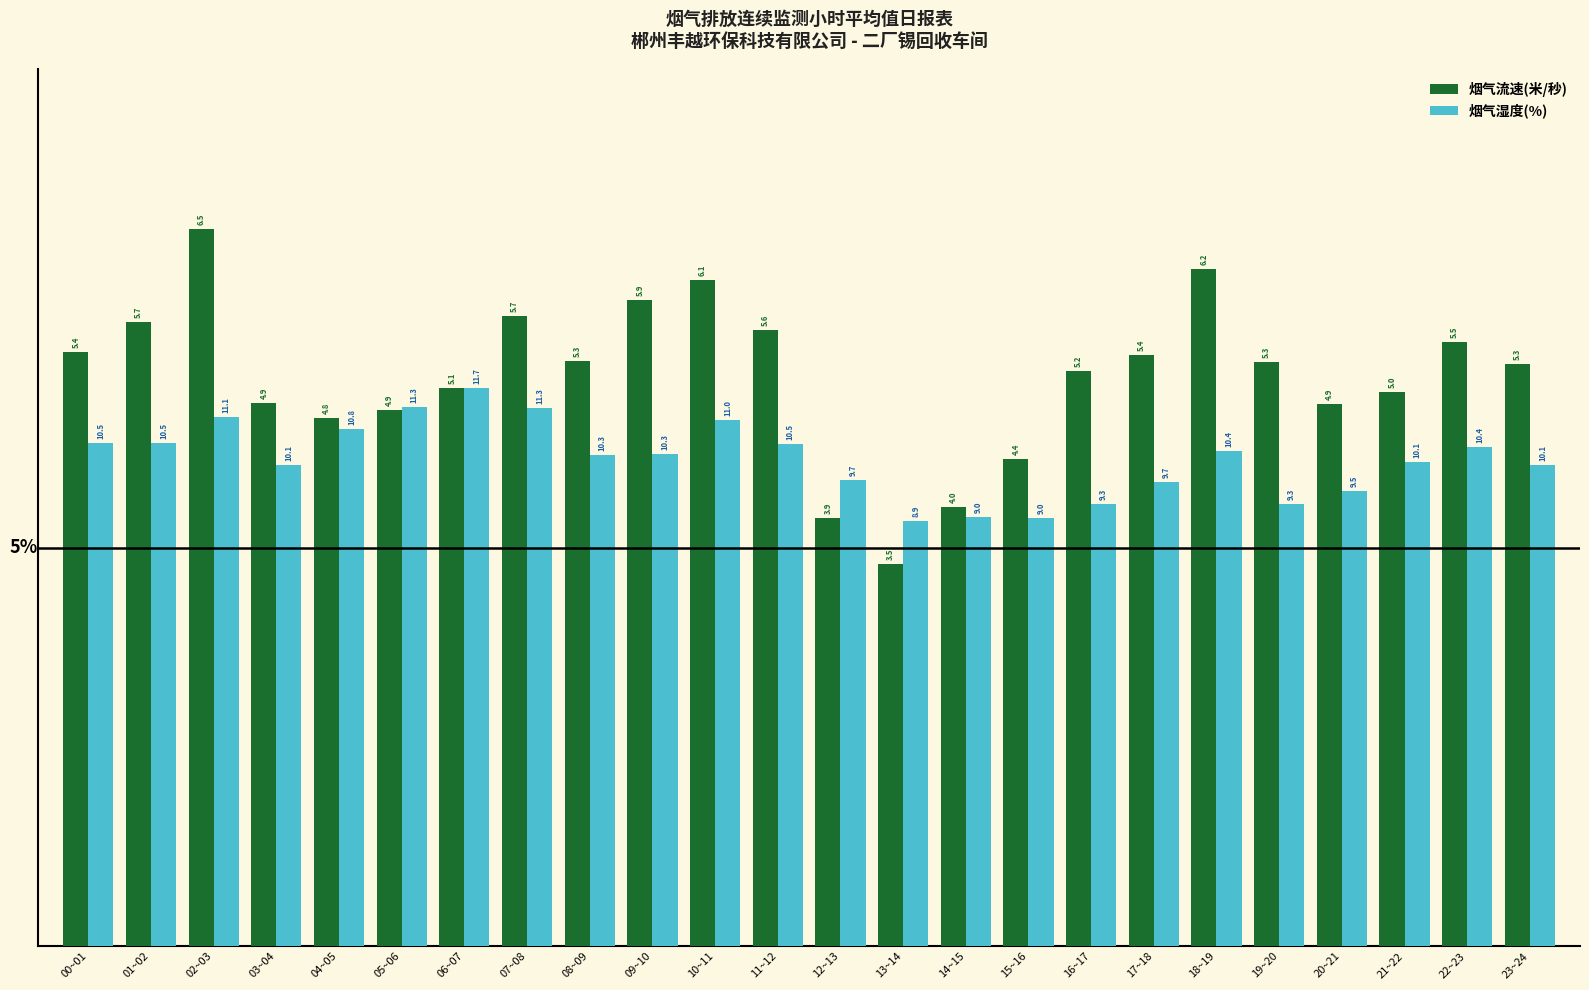

What is the label of the 17th bar from the right?

07~08